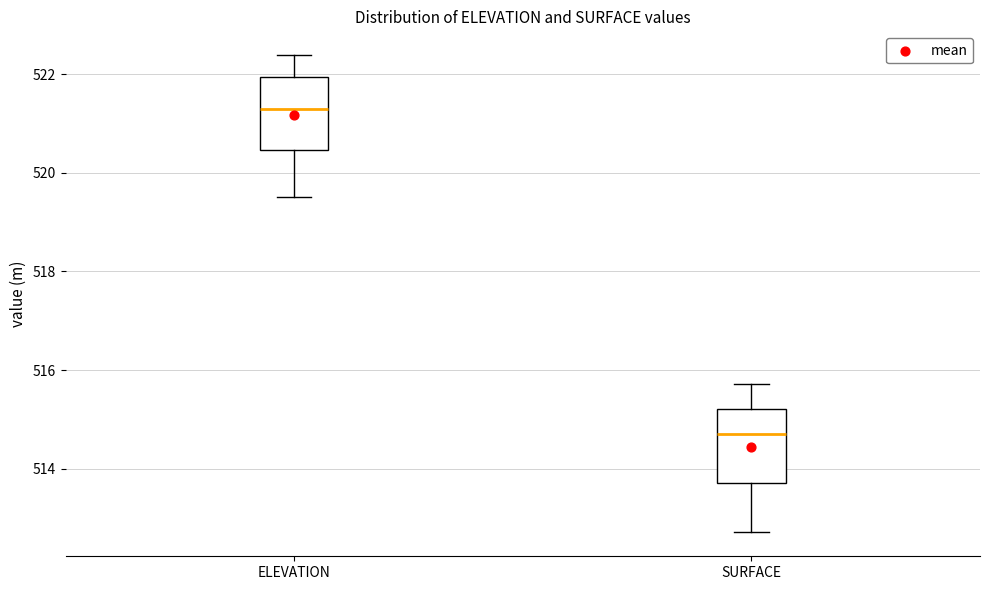

Where does the lower whisker of the box for ELEVATION end on the y-axis? The values are not printed on the chart, so give them approximately, as read against the axis.

519.6